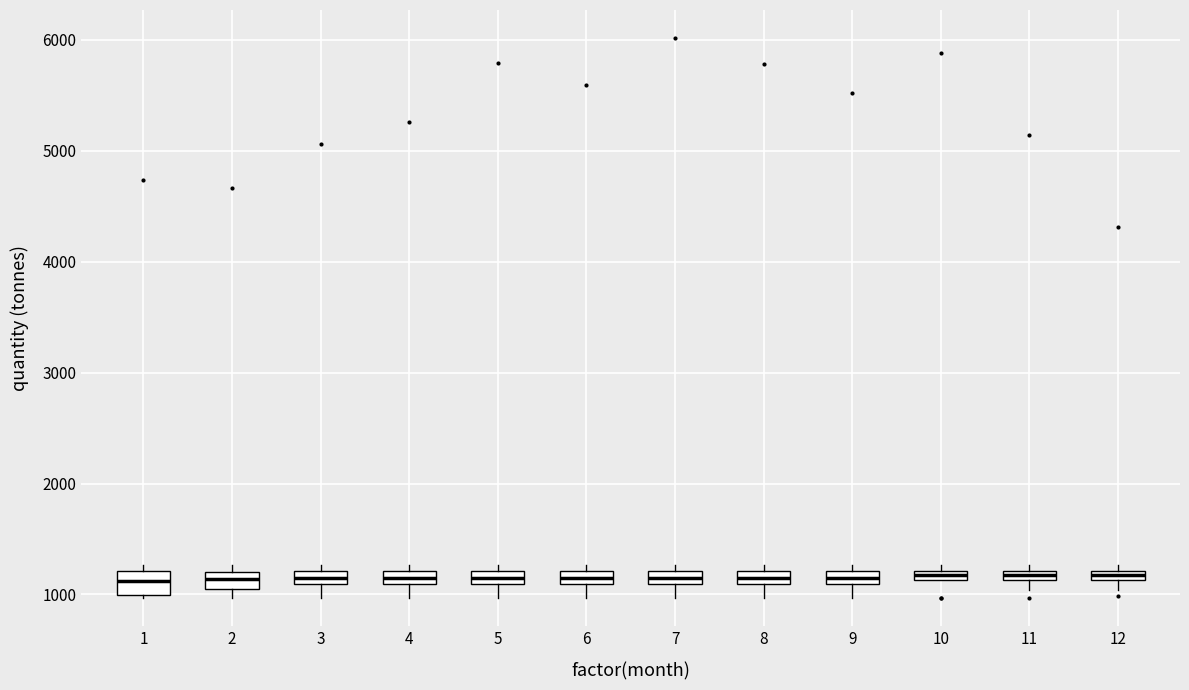

Where is the lower edge of the box at x = 11 on the y-axis? The values are not printed on the chart, so give them approximately, as read against the axis.

1100